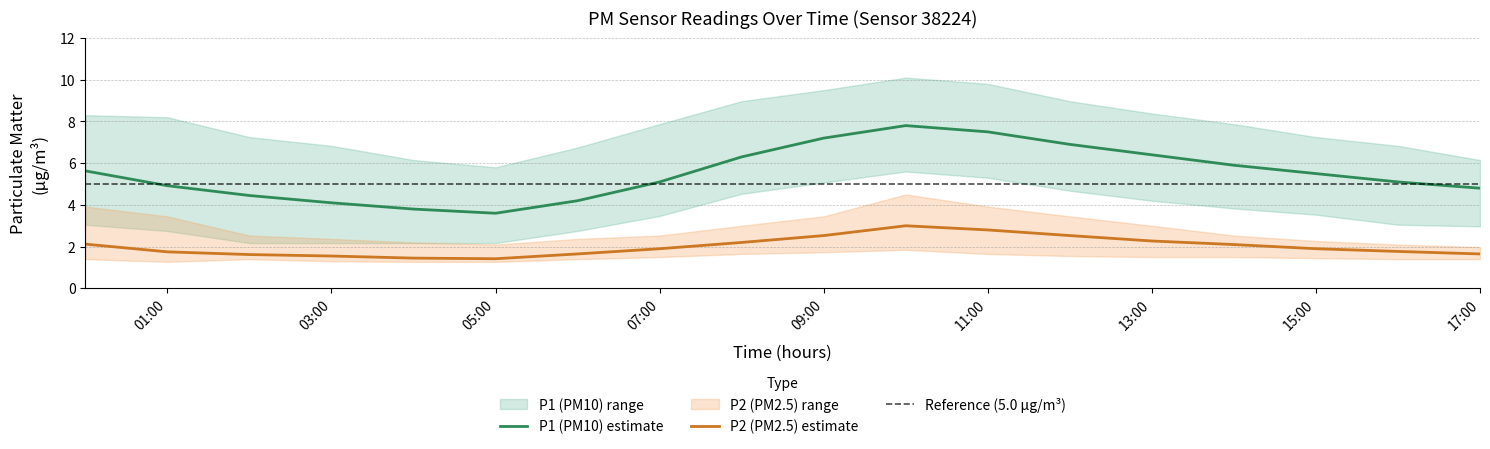

At which category does P2_upper reach its first local valley?

05:00